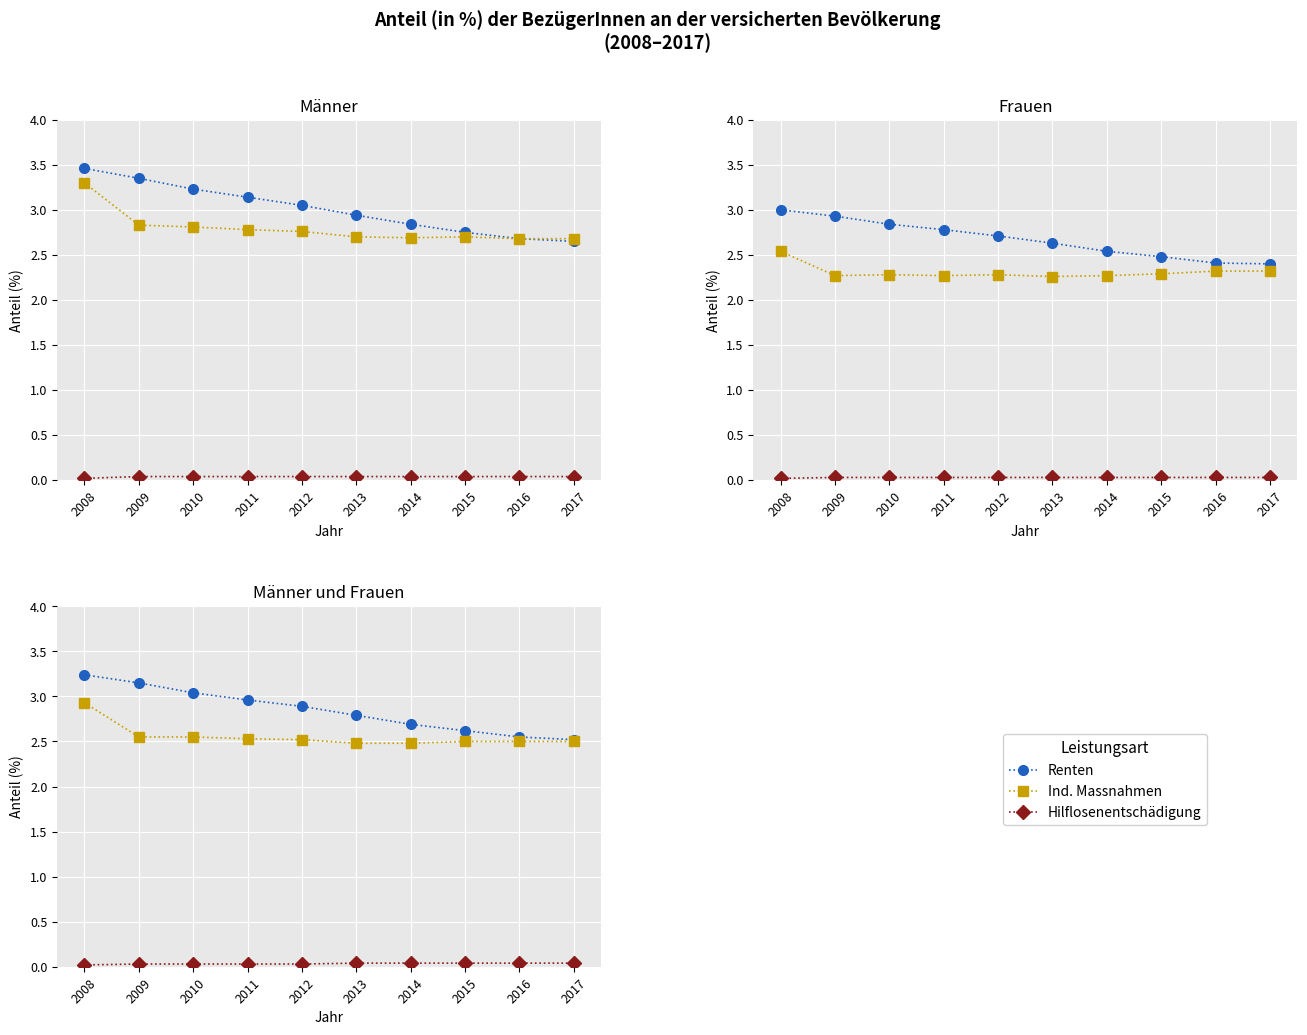

True or false: Renten and Ind. Massnahmen cross at least once.

False